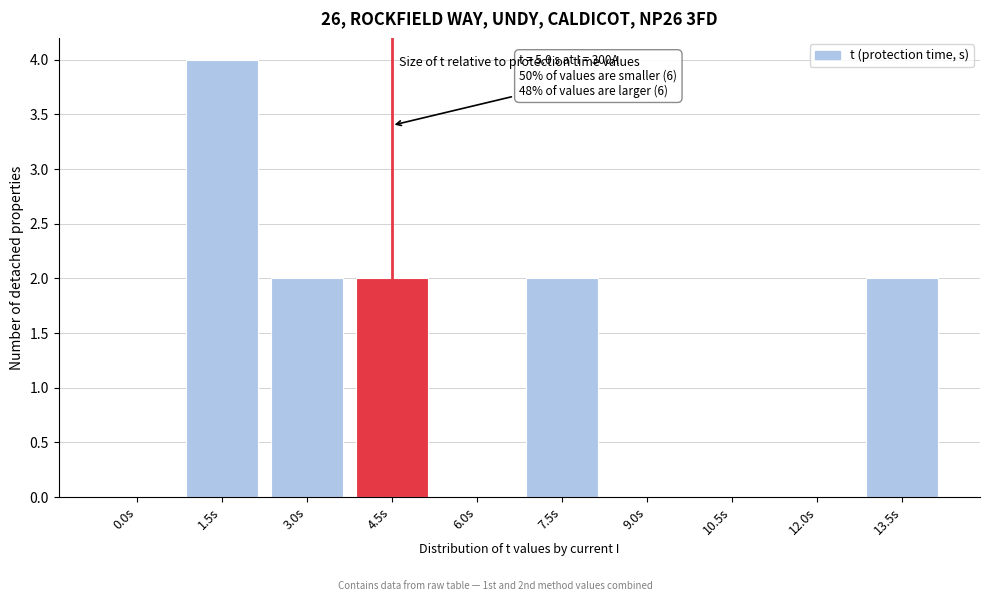

Reading left to right, list all the values displayed in this chart.

0.0s=0	1.5s=4	3.0s=2	4.5s=2	6.0s=0	7.5s=2	9.0s=0	10.5s=0	12.0s=0	13.5s=2